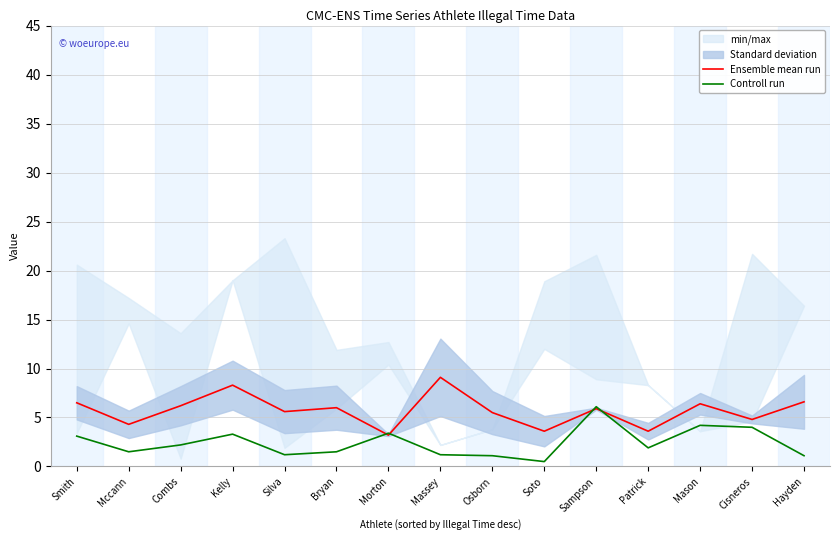

Which category has the highest value across all series?

Massey